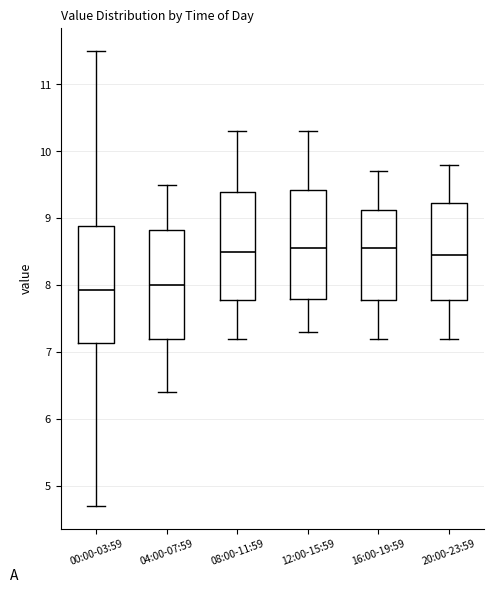

Reading left to right, read every box against the y-axis: the position of its median line, the range the box covers, and the ends of its whiskers. The values are not printed on the chart, so give them approximately, as read against the axis.

00:00-03:59: median 7.9, box 7.1 to 8.9, whiskers 4.7 to 11.5
04:00-07:59: median 8.0, box 7.2 to 8.8, whiskers 6.4 to 9.5
08:00-11:59: median 8.5, box 7.8 to 9.4, whiskers 7.2 to 10.3
12:00-15:59: median 8.6, box 7.8 to 9.4, whiskers 7.3 to 10.3
16:00-19:59: median 8.6, box 7.8 to 9.1, whiskers 7.2 to 9.7
20:00-23:59: median 8.5, box 7.8 to 9.2, whiskers 7.2 to 9.8